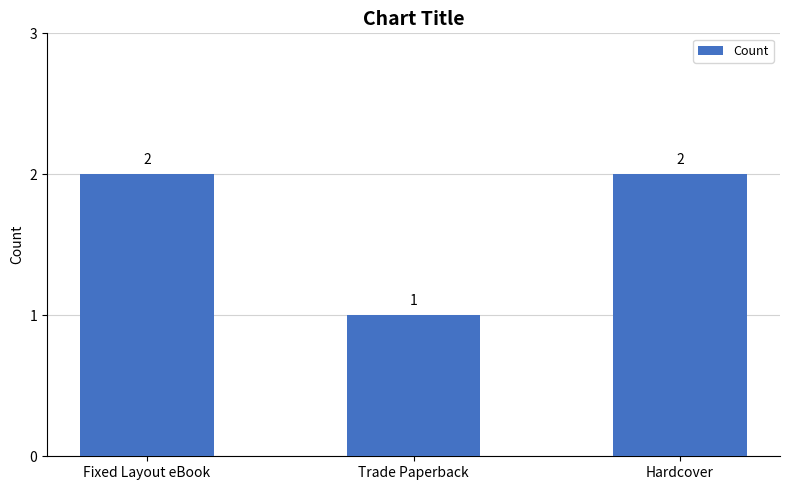

Count the number of categories in the chart.

3